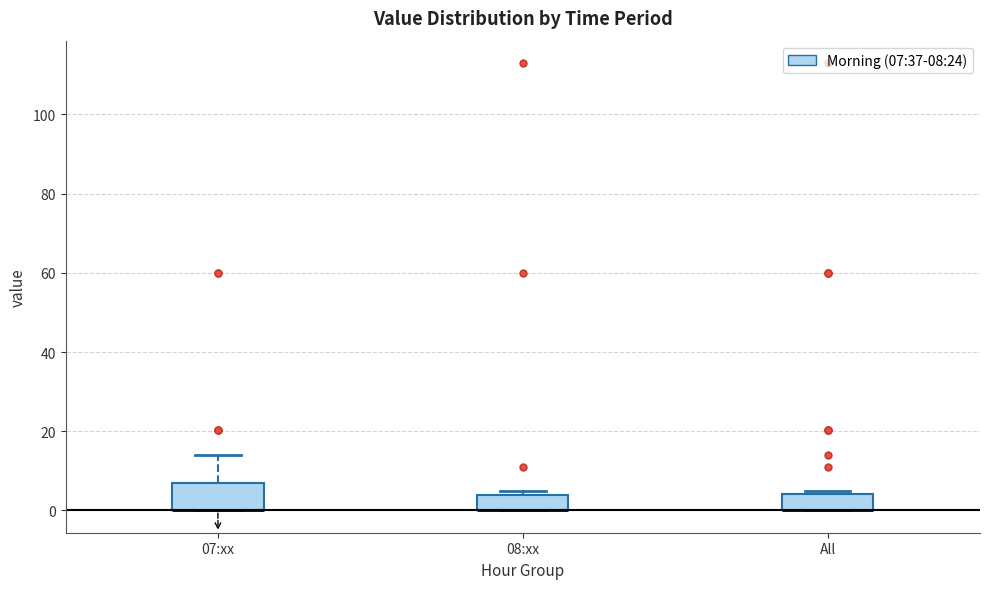

Reading left to right, read every box against the y-axis: the position of its median line, the range the box covers, and the ends of its whiskers. The values are not printed on the chart, so give them approximately, as read against the axis.

07:xx: median 0 (drawn on the box's lower edge), box 0 to 6, whiskers 0 to 14
08:xx: median 0 (drawn on the box's lower edge), box 0 to 4, whiskers 0 to 6
All: median 0 (drawn on the box's lower edge), box 0 to 4, whiskers 0 to 6